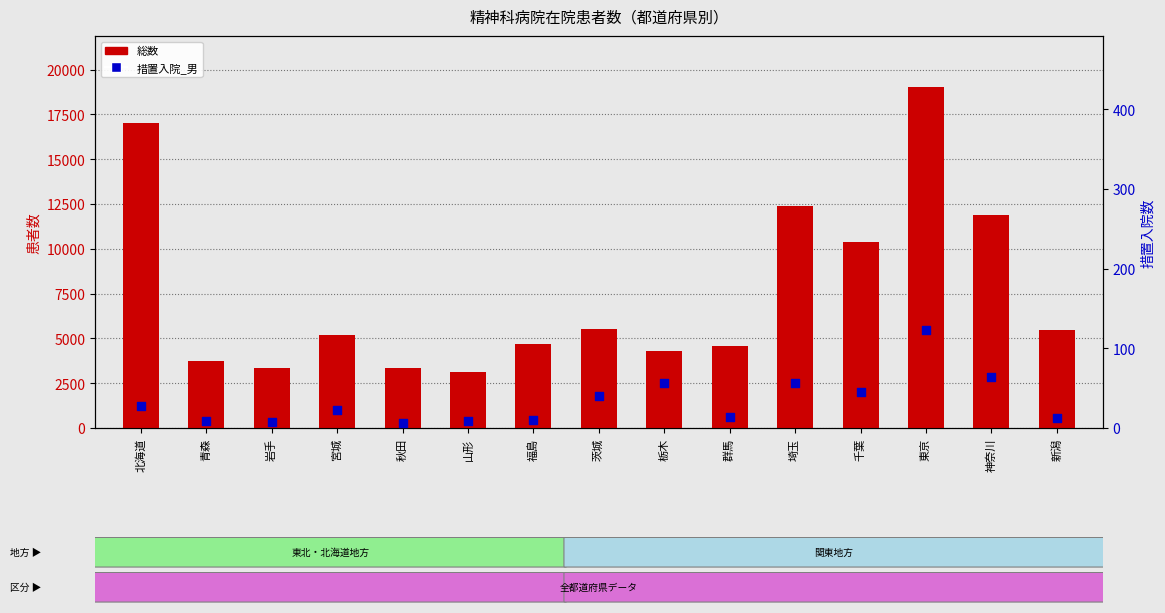

Is the value of 措置入院_男 at 東京 greater than the value of 総数 at 山形?

No